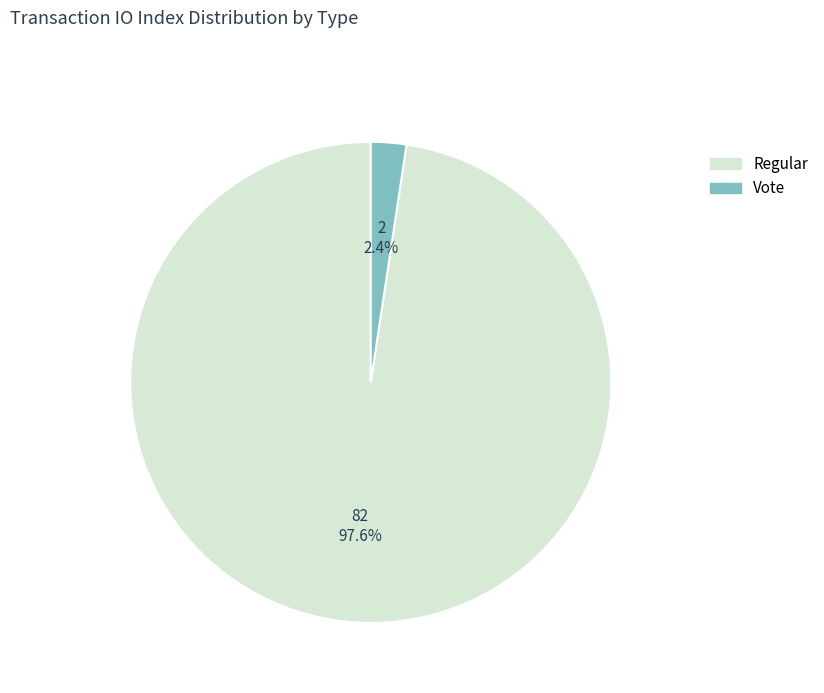

To the nearest percent, what is the average slice percentage?

50%